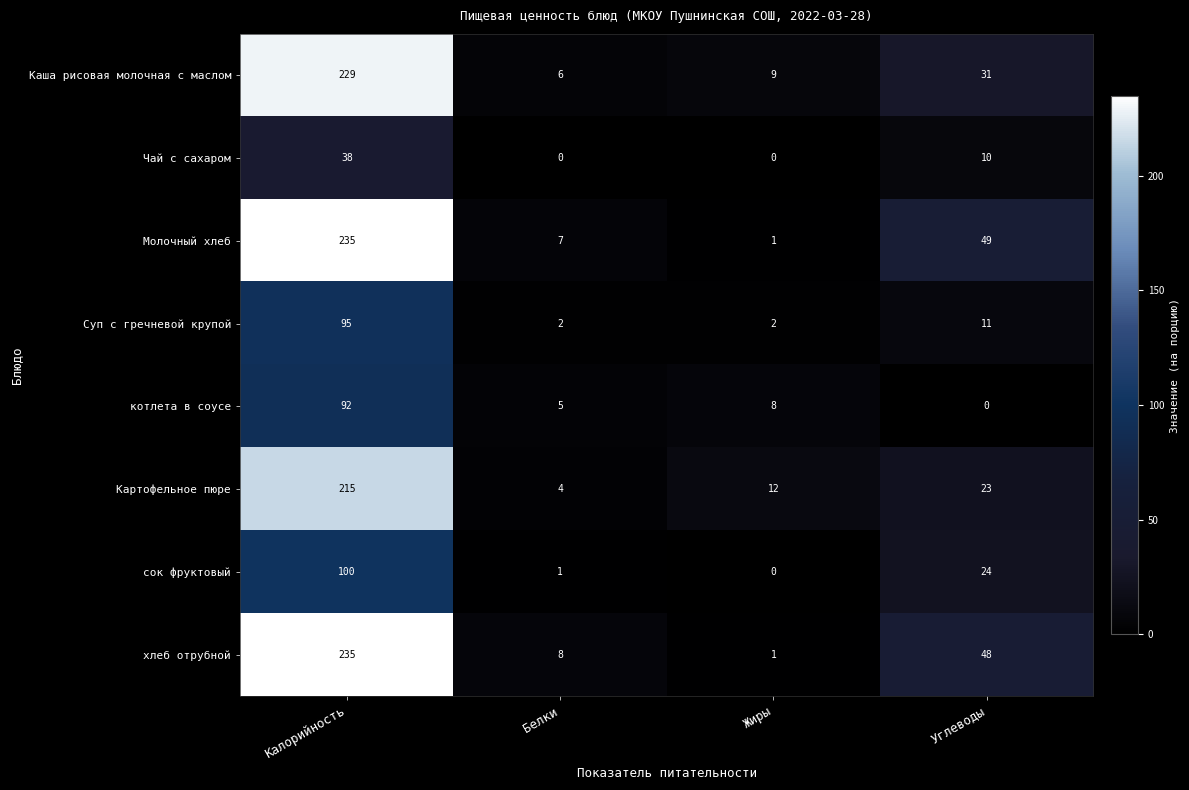

Which series changed the most between Калорийность and Углеводы?

Каша рисовая молочная с маслом